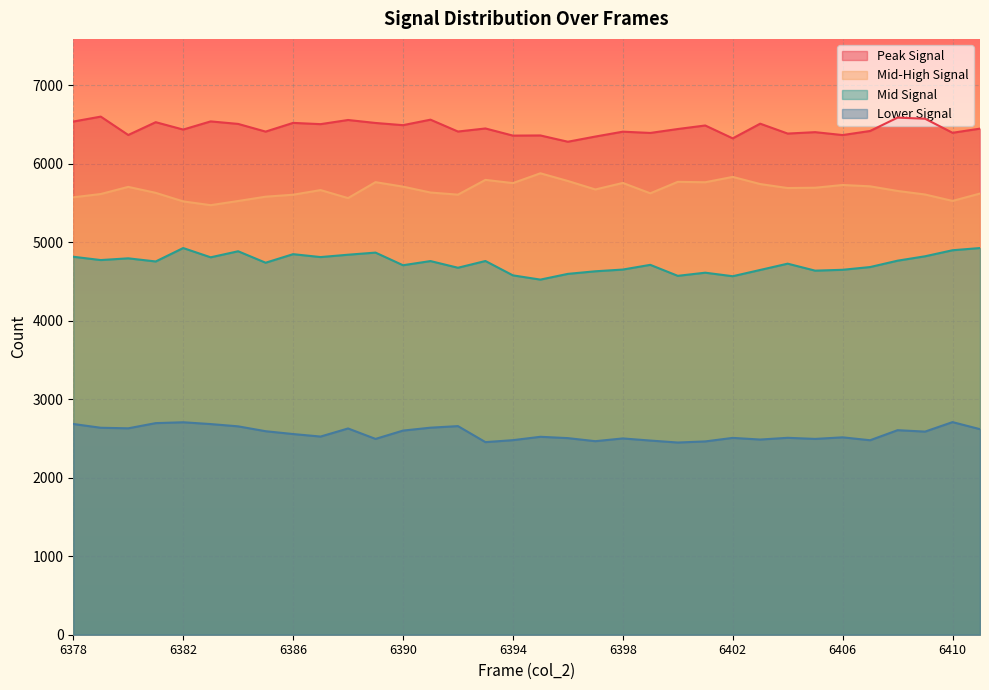

What is the highest value of the col_254 series?

6599